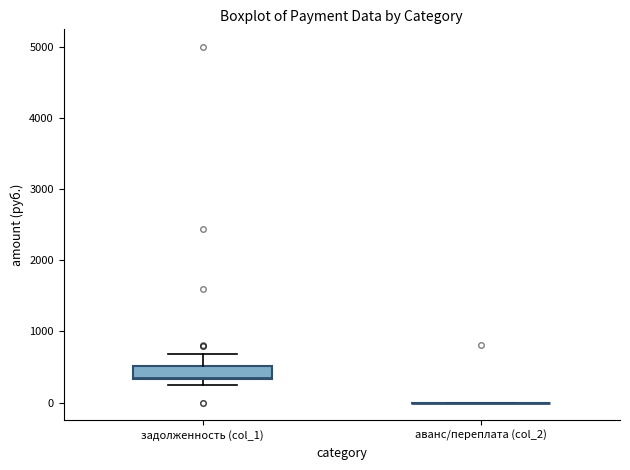

Reading left to right, read every box against the y-axis: the position of its median line, the range the box covers, and the ends of its whiskers. The values are not printed on the chart, so give them approximately, as read against the axis.

задолженность (col_1): median 400, box 300 to 500, whiskers 300 (just below the box's lower edge) to 700
аванс/переплата (col_2): box collapsed to a line at 0, whiskers 0 to 0